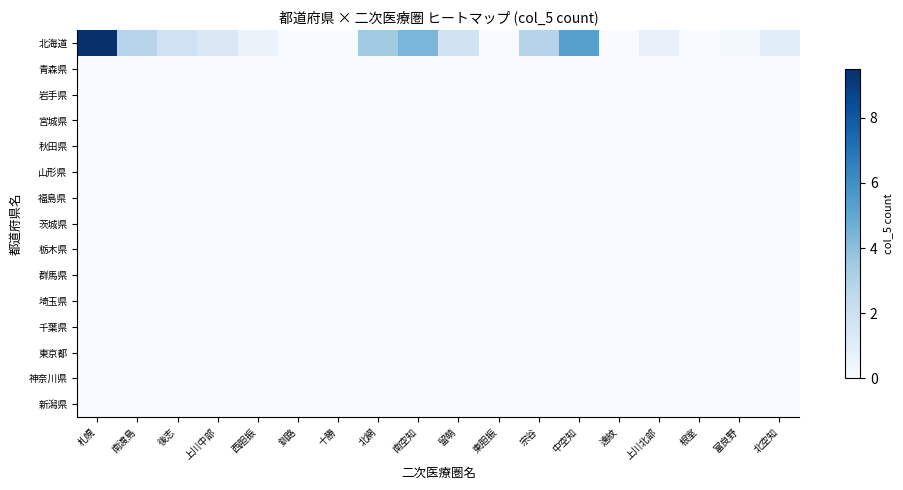

Between 釧路 and 上川北部, which series saw the biggest shift?

北海道